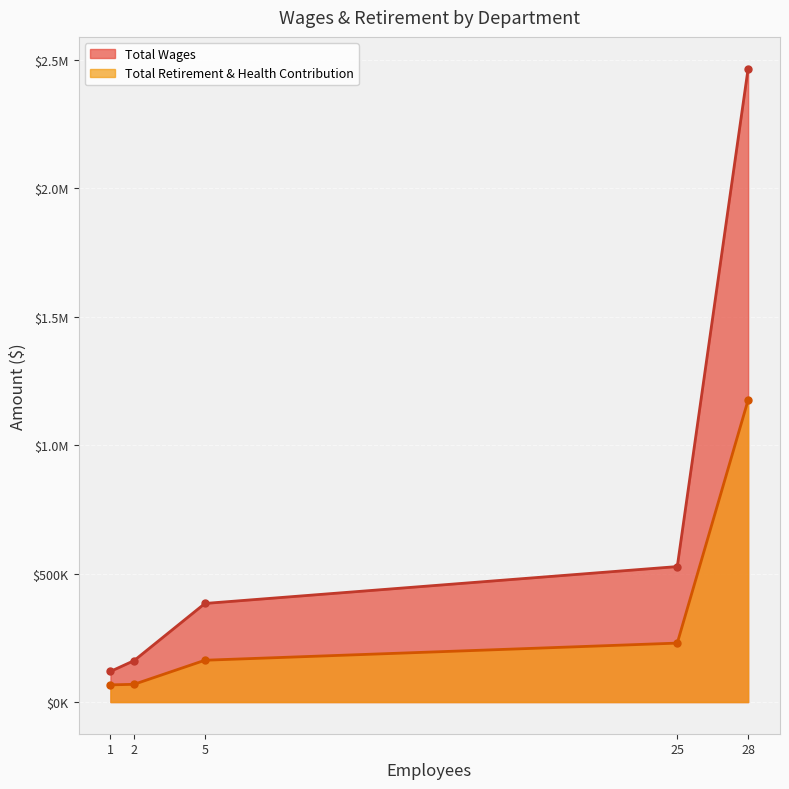

How many lines are shown in the chart?

2